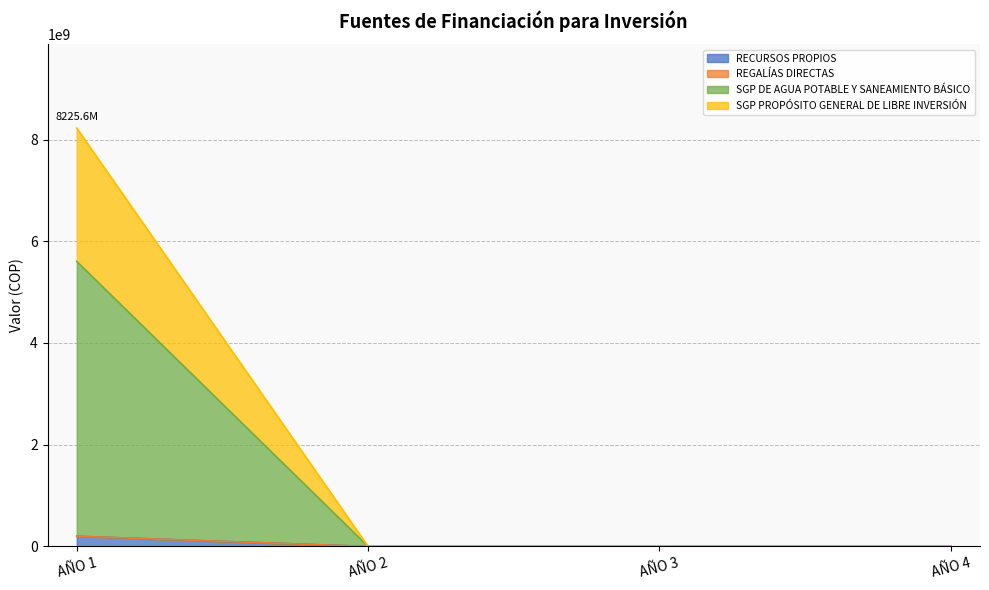

At how many categories does at least one series exceed 5401476930?

1